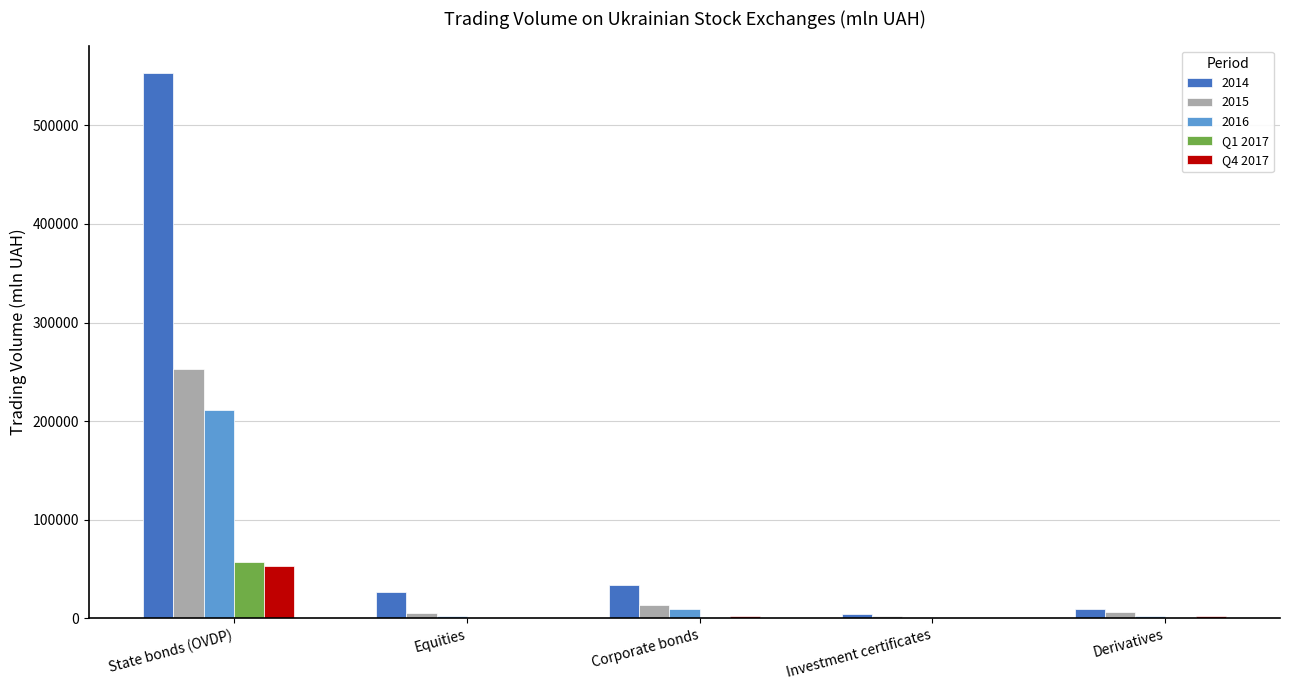

At which label does 2014 reach its peak?

State bonds (OVDP)